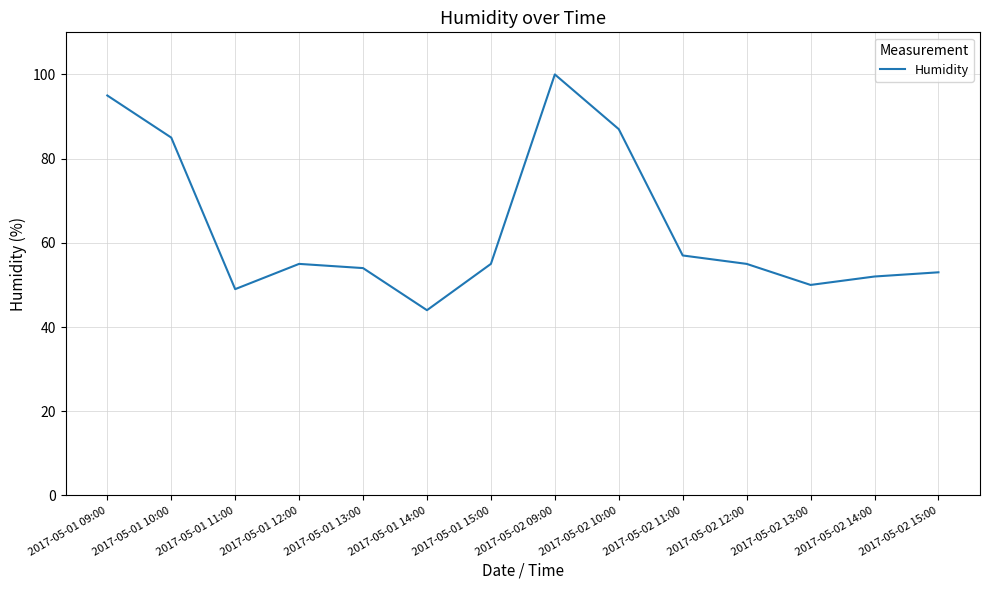

What is the smallest value displayed?

44